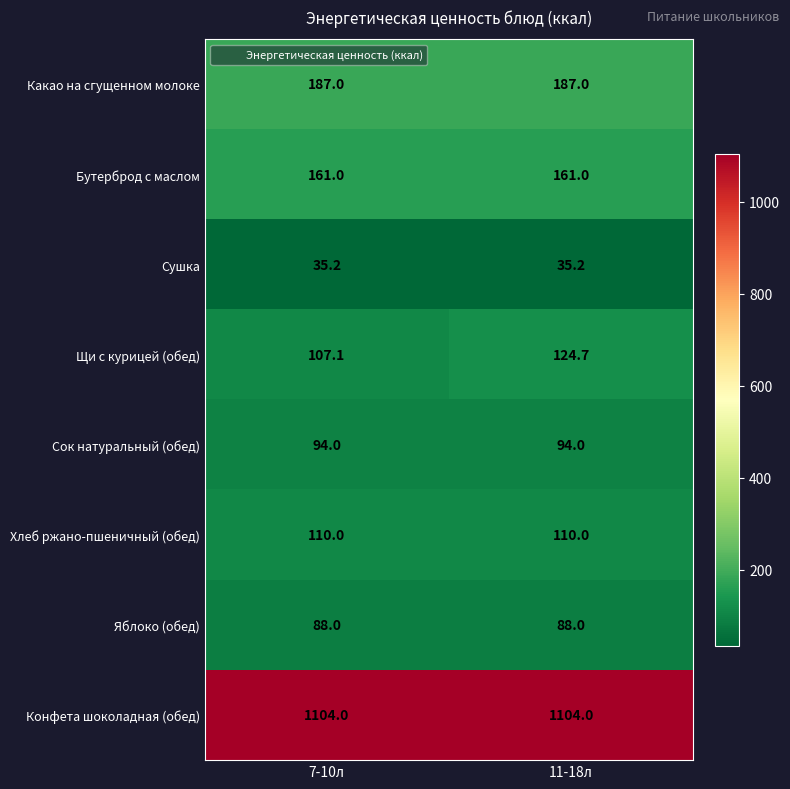

What is the difference between the highest and lowest values at 11-18л?

1068.8